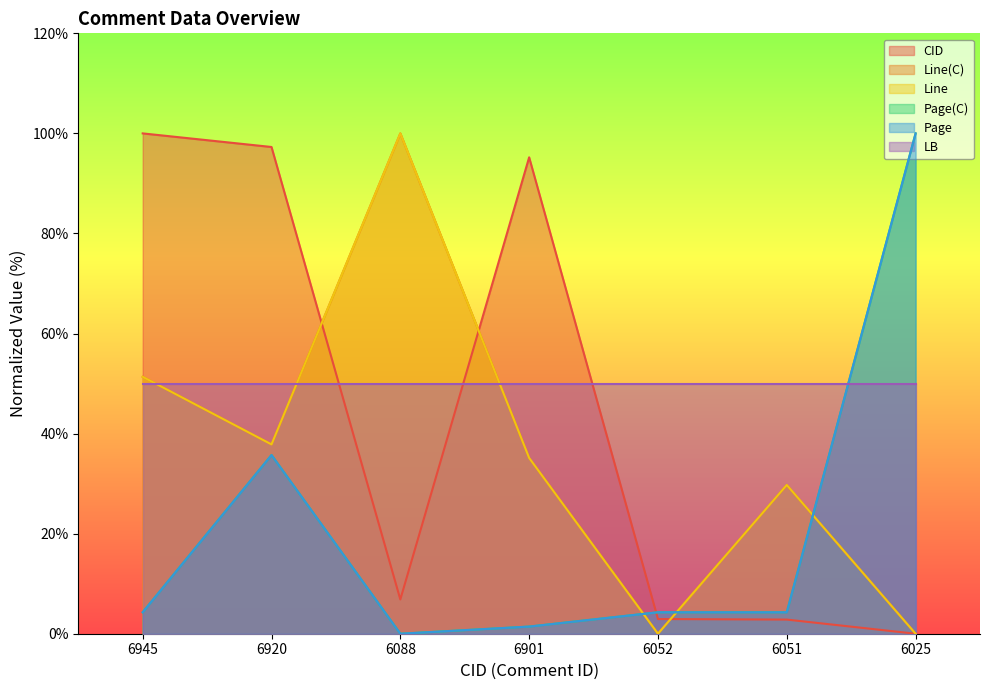

True or false: Line has a value of 19.5 at 6920.

False